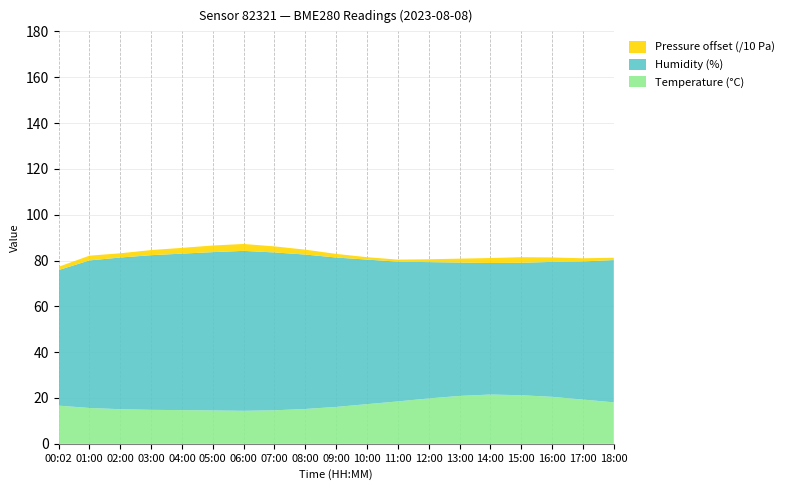

What is the maximum value for Temperature (°C)?

21.5